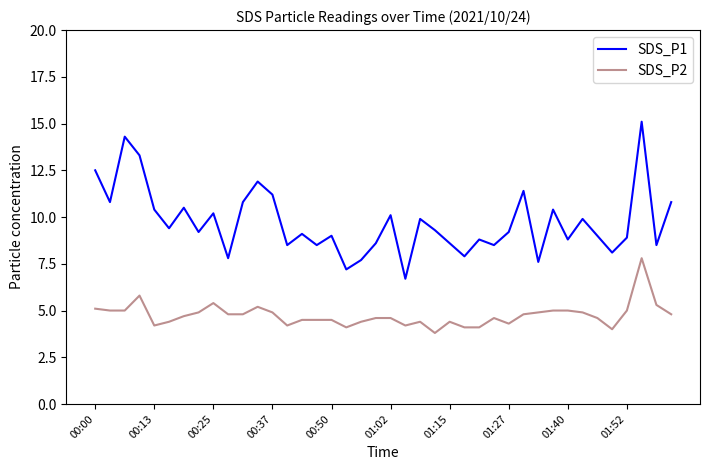

Which series has the widest spread of values?

SDS_P1